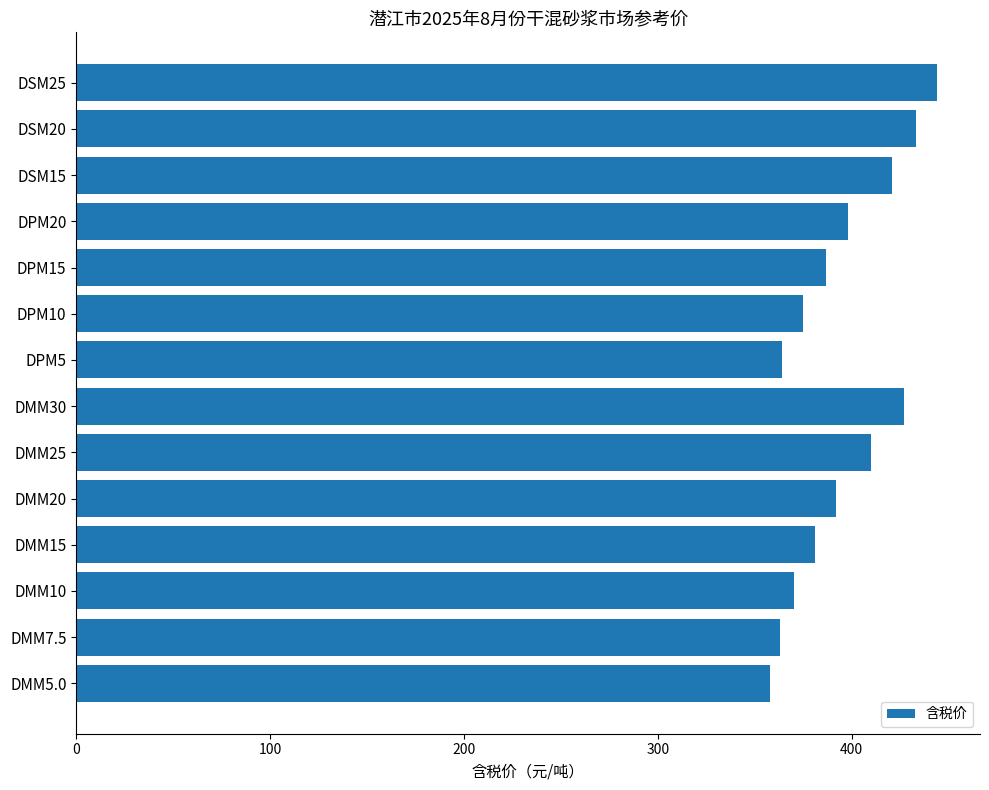

What is the difference between the maximum and minimum values?

86